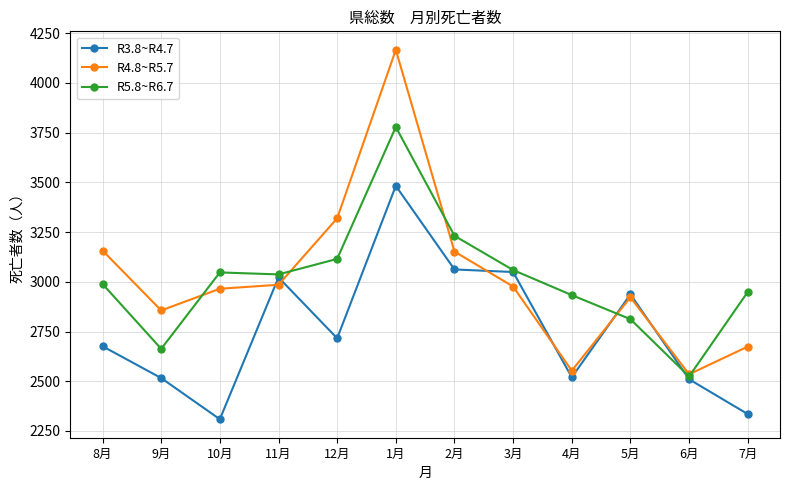

True or false: R4.8~R5.7 has more than 1 interior local peaks.

True